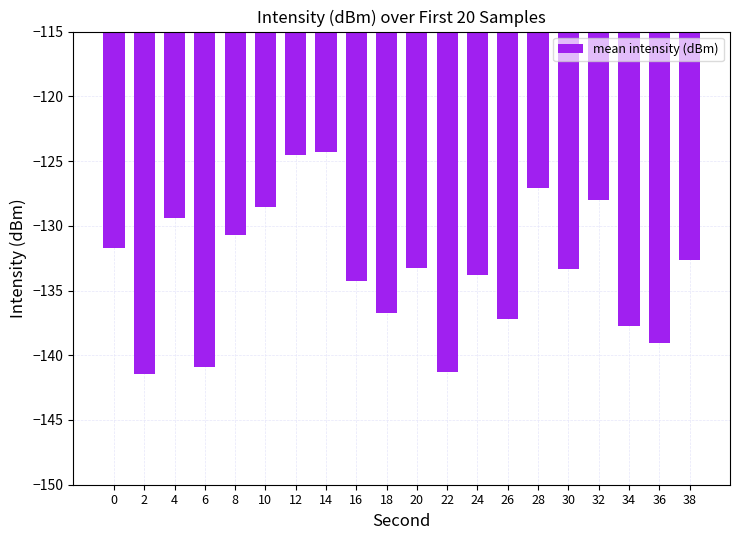

What is the value of the 10th bar from the left?

-136.8